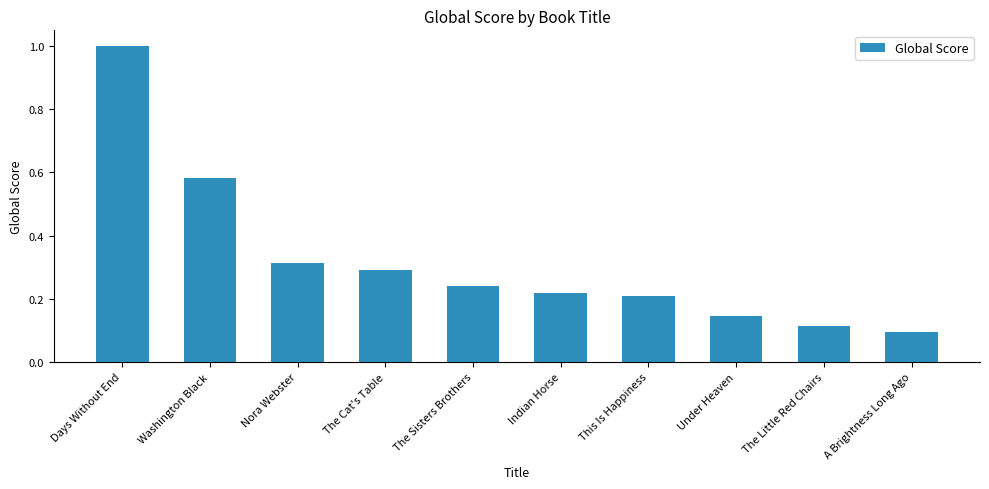

List the labels in order of value, largest first.

Days Without End, Washington Black, Nora Webster, The Cat's Table, The Sisters Brothers, Indian Horse, This Is Happiness, Under Heaven, The Little Red Chairs, A Brightness Long Ago